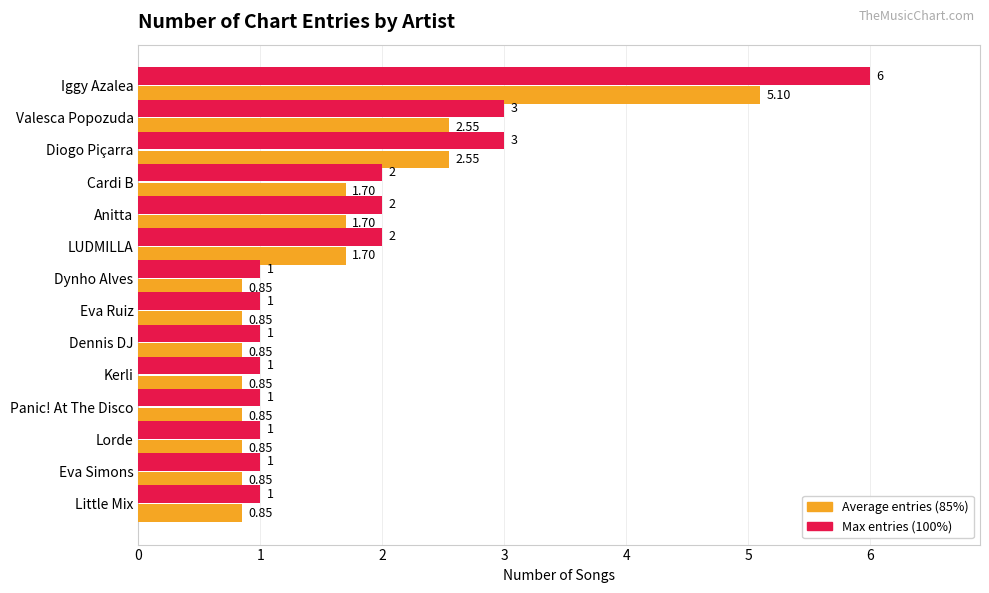

Which label corresponds to the largest value in the chart?

Iggy Azalea